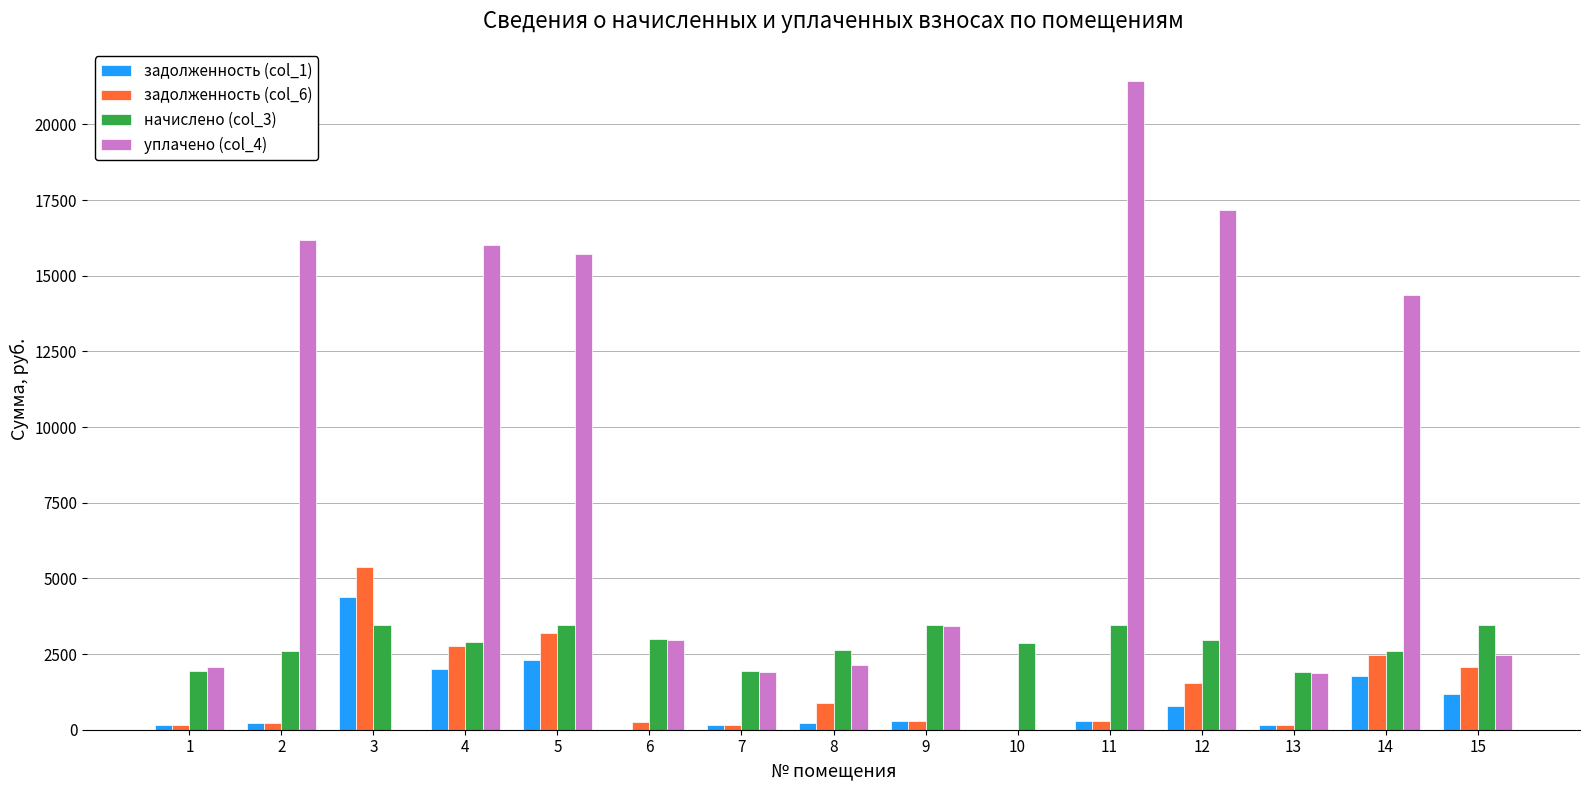

Where does the начислено (col_3) series first go above 2901?

3